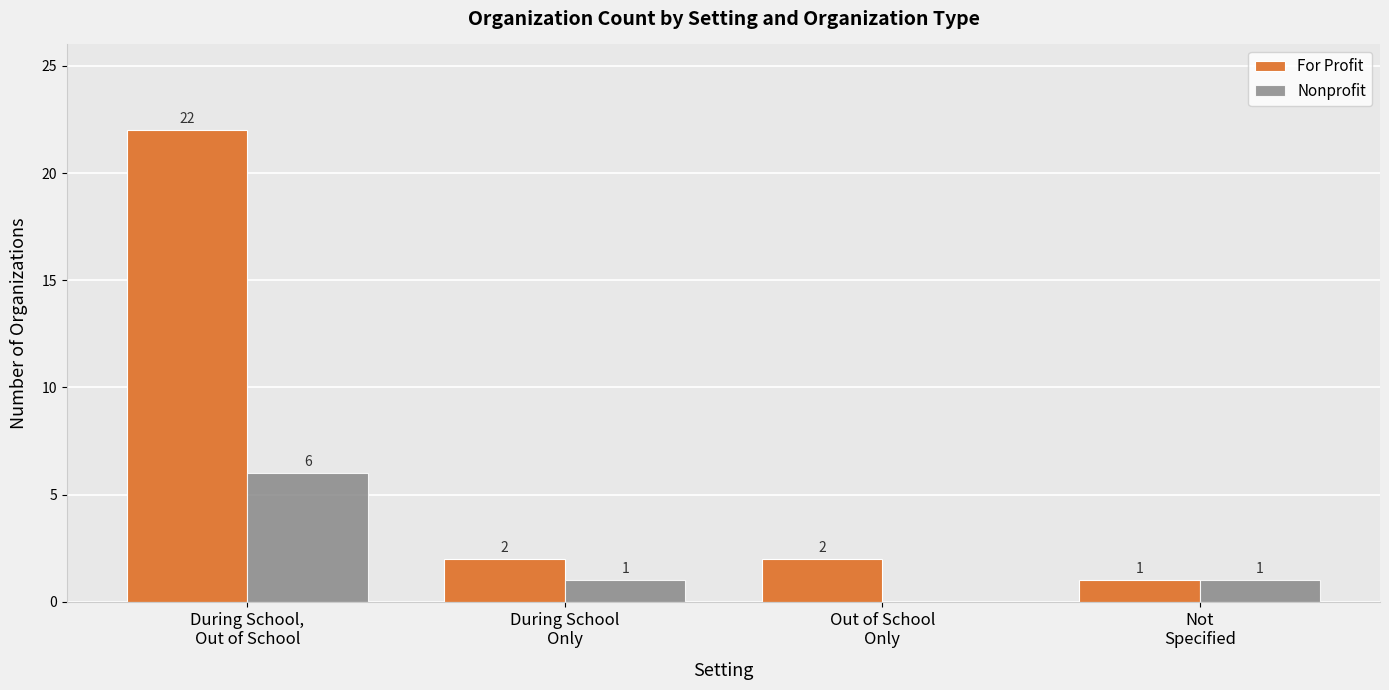

How many Nonprofit values are between 1 and 6?

3